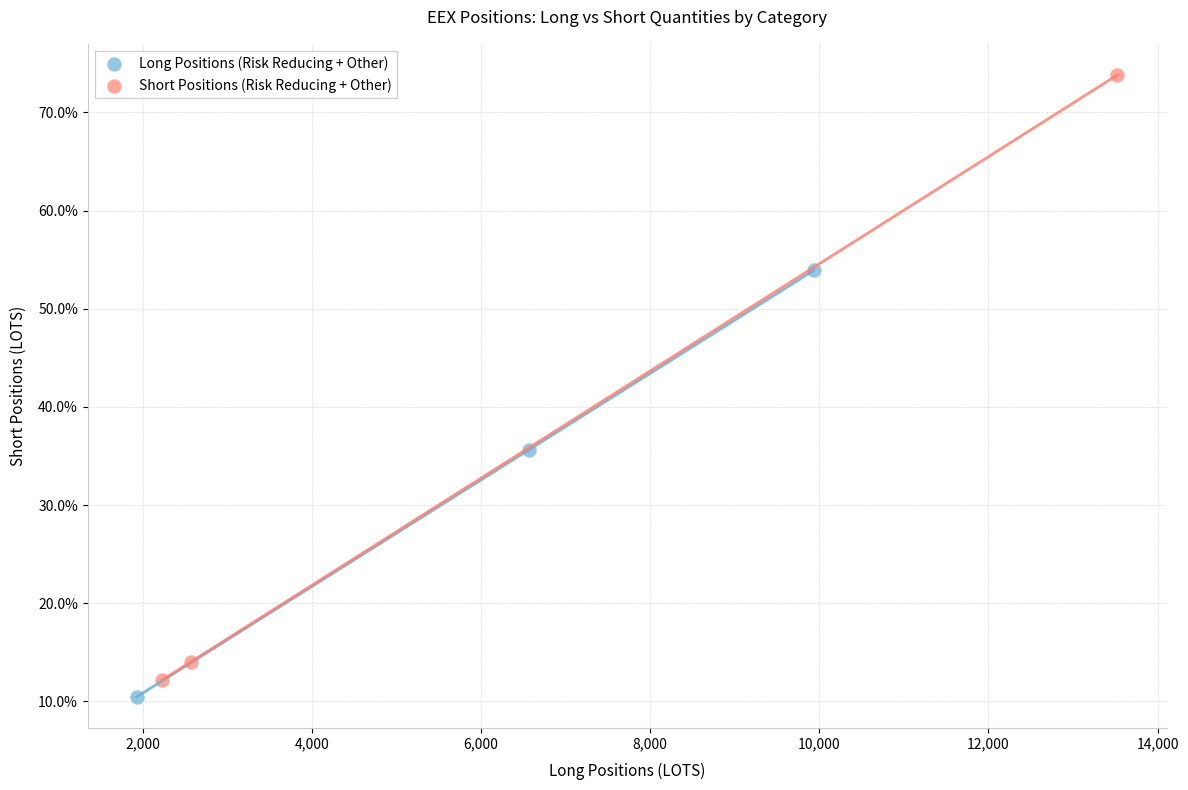

Which series reaches the maximum Y coordinate?

Short Positions (Risk Reducing + Other)